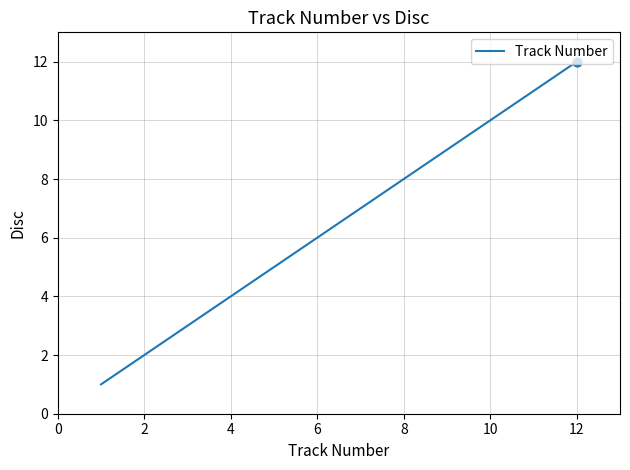

What is the difference between the maximum and minimum values?

11